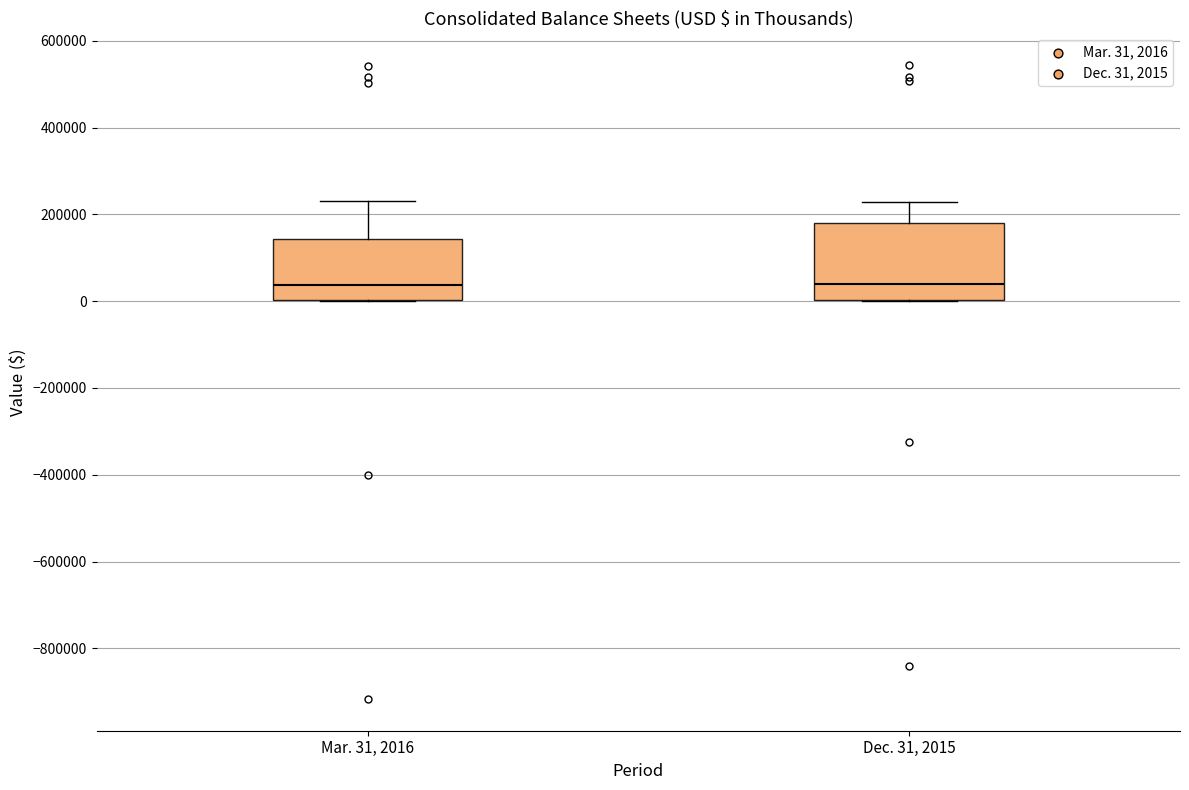

Where is the lower edge of the box for Mar. 31, 2016 on the y-axis? The values are not printed on the chart, so give them approximately, as read against the axis.

0